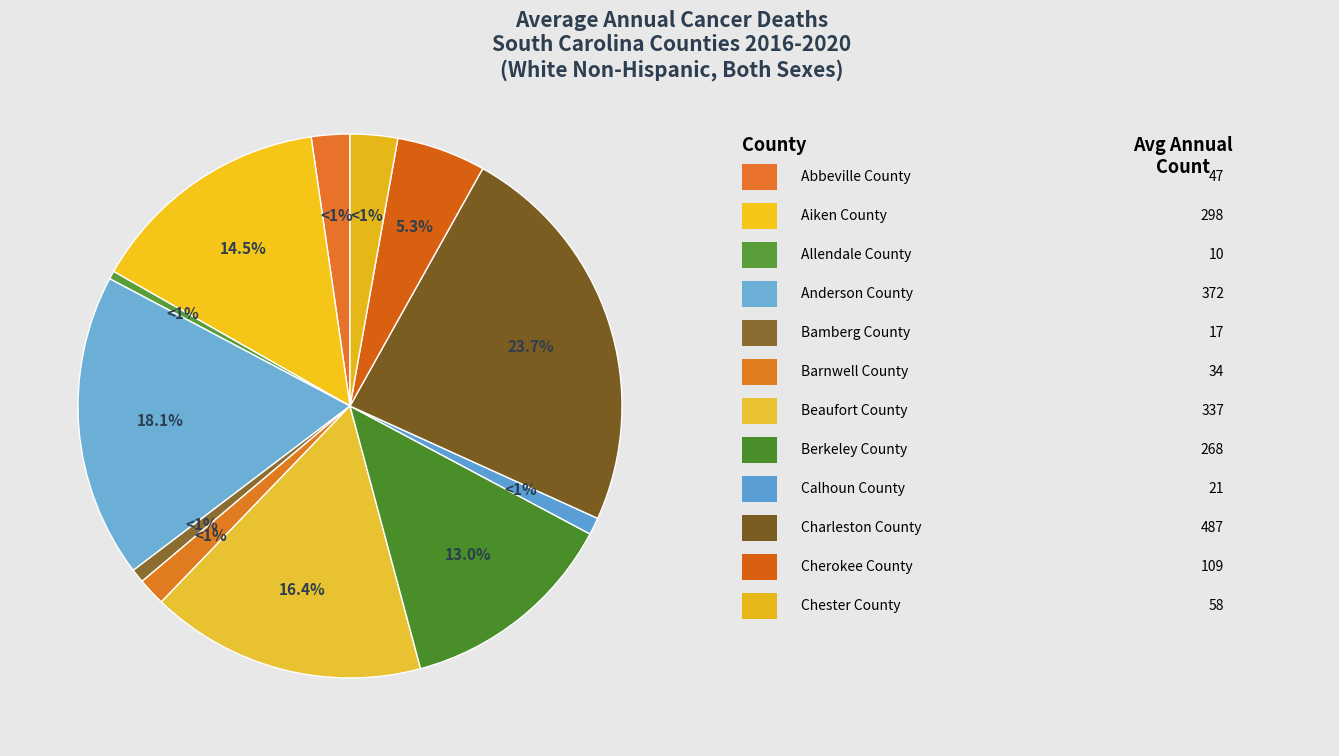

Which has a higher value, Calhoun County or Abbeville County?

Abbeville County